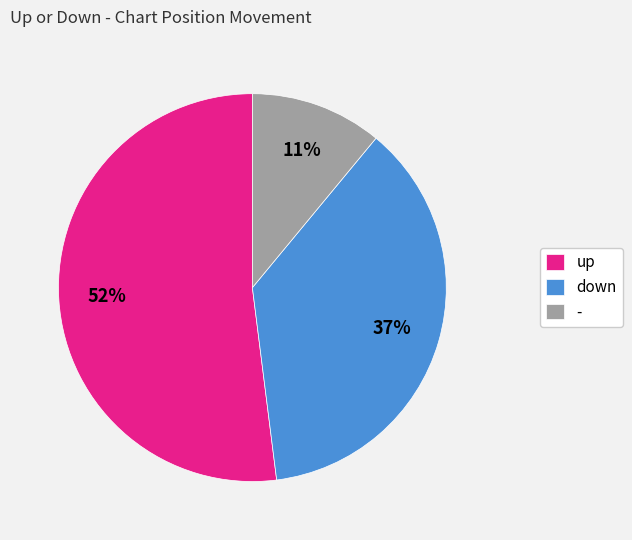

Which category accounts for the majority?

up